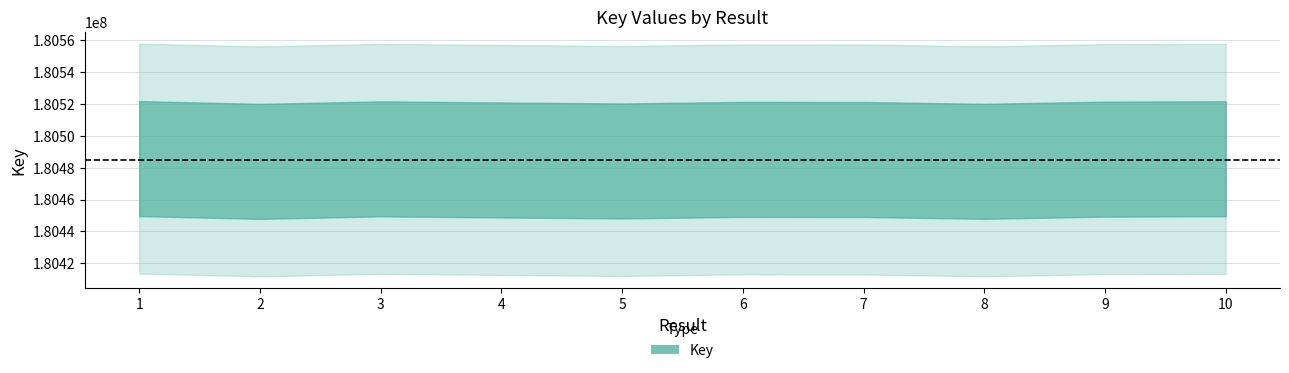

Is it true that the value at 3 is 278192214?

False